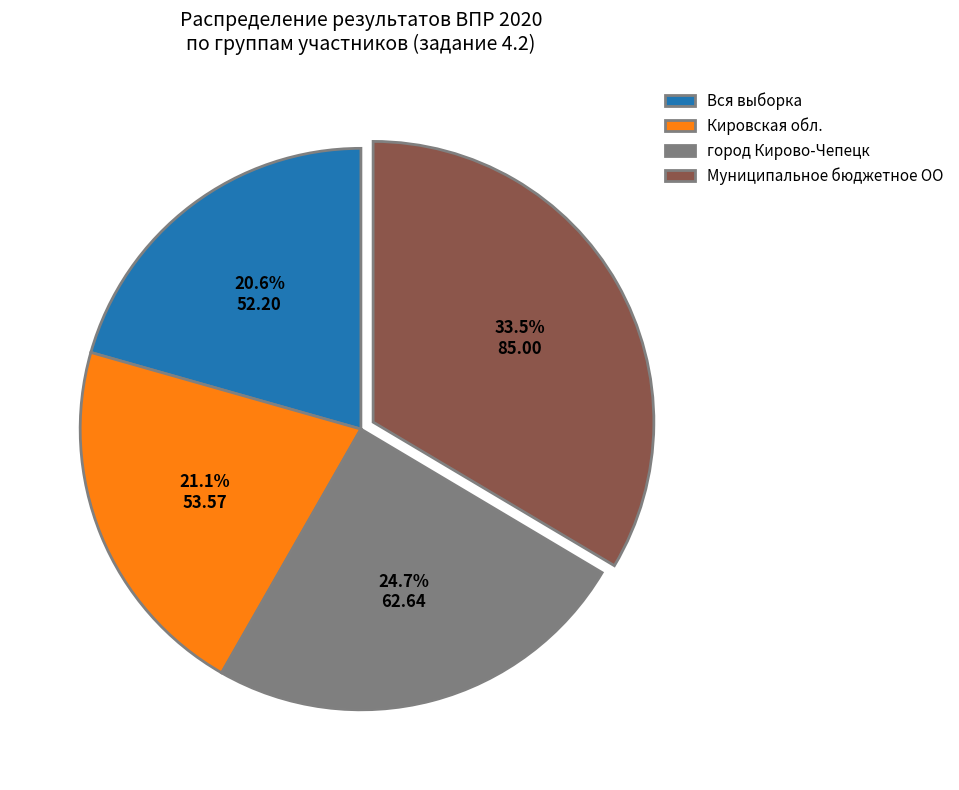

How many slices are in this pie chart?

4